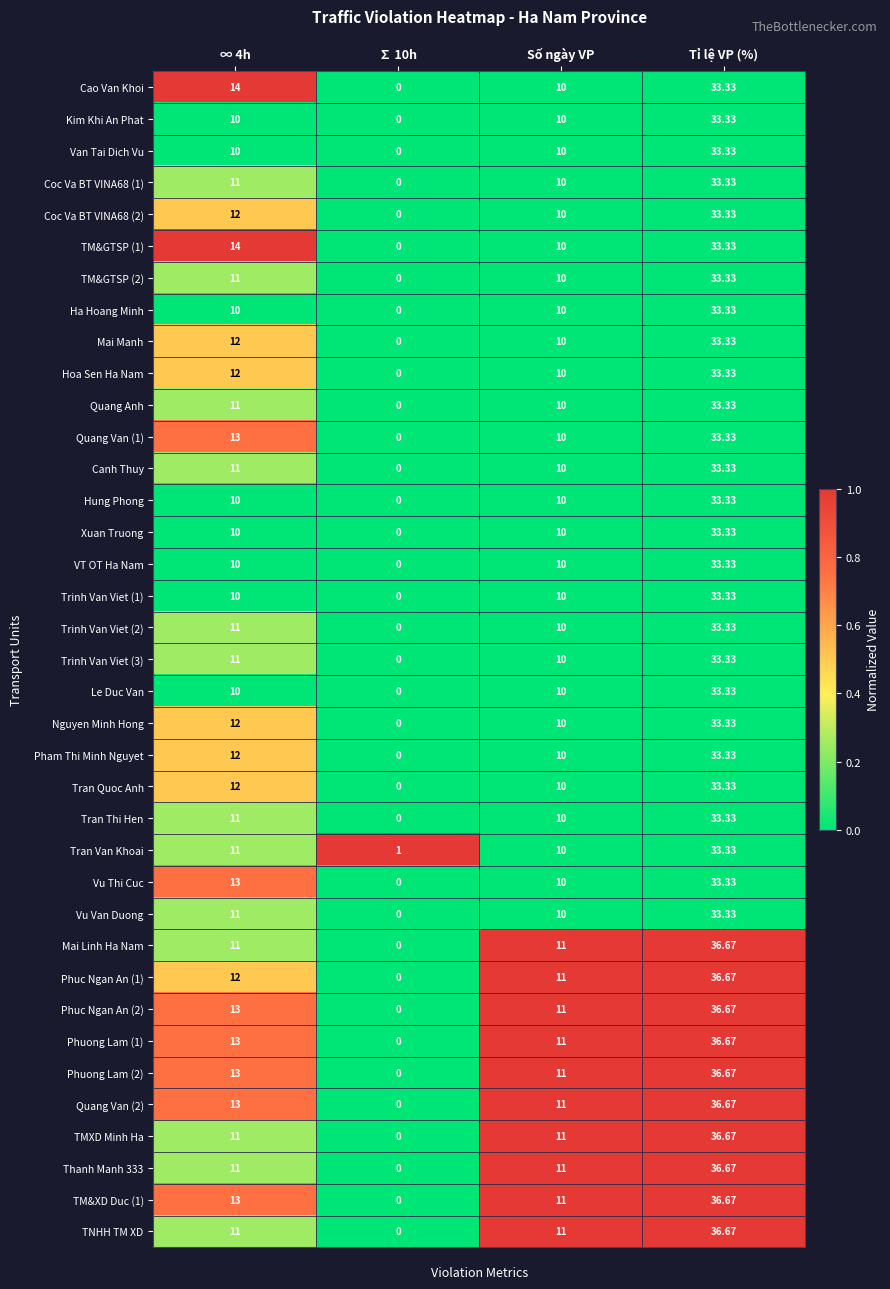

At which category does the chart reach its peak across all series?

Tỉ lệ VP (%)